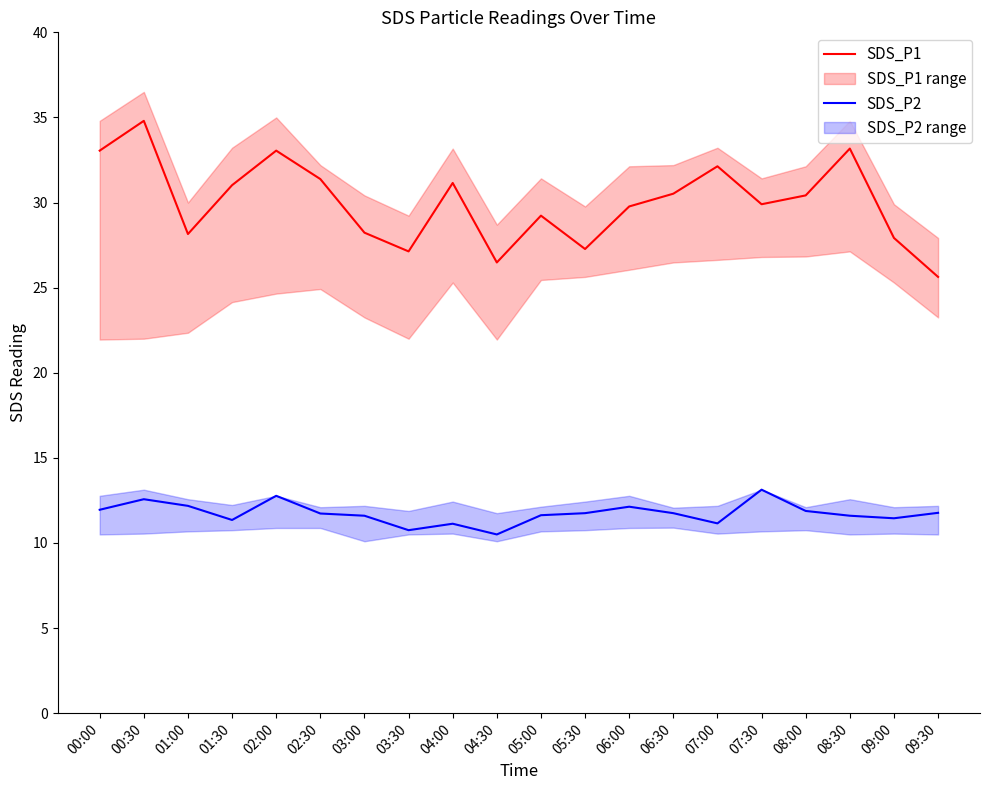

What is the difference between the SDS_P1 values at 02:30 and 05:00?

2.1